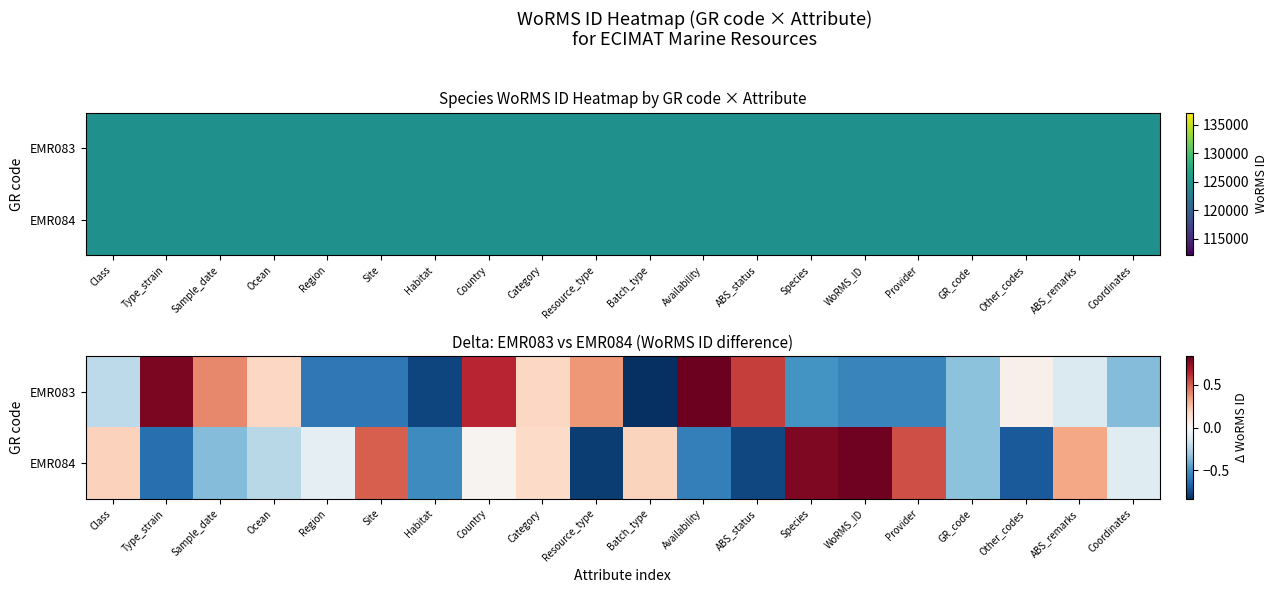

What is the difference between the maximum and minimum values in the EMR084 series?

1.6